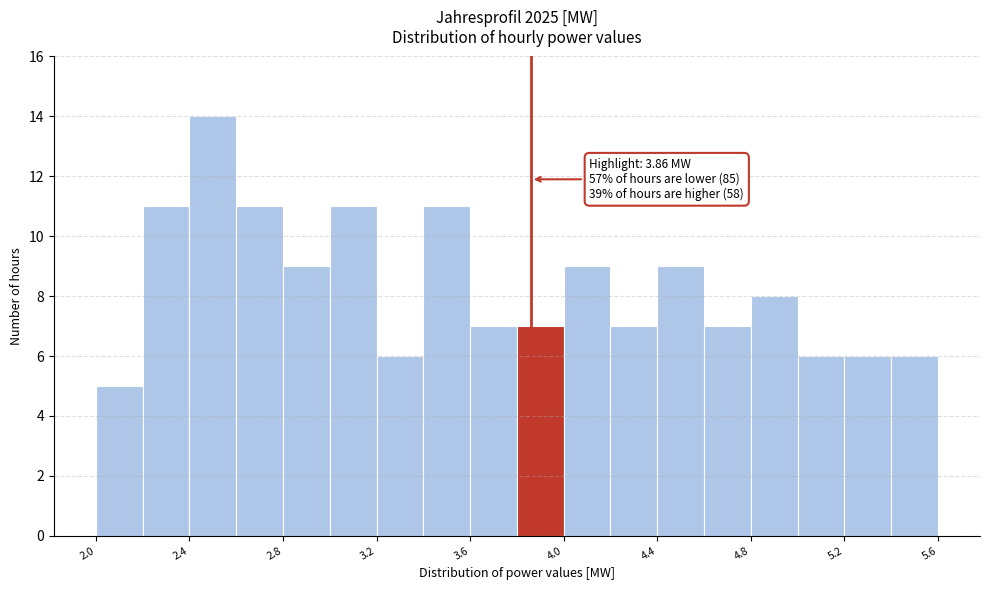

Which range on the x-axis has the tallest bar?

2.4 to 2.6